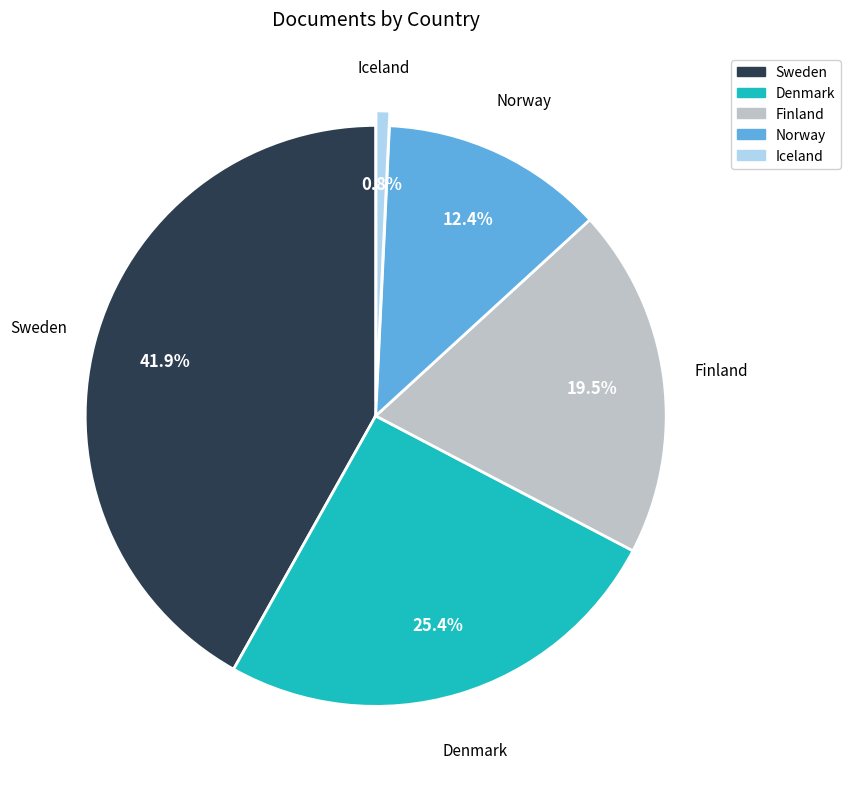

Count the number of slices in the pie.

5